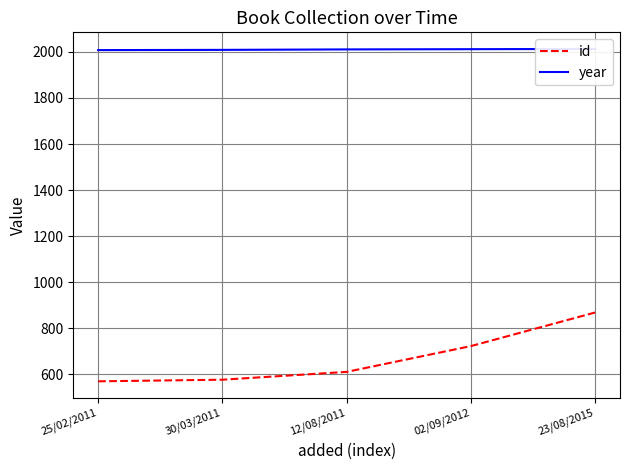

Reading left to right, list all the values displayed in this chart.

id: 569	576	610	722	868
year: 2008	2009	2011	2012	2013